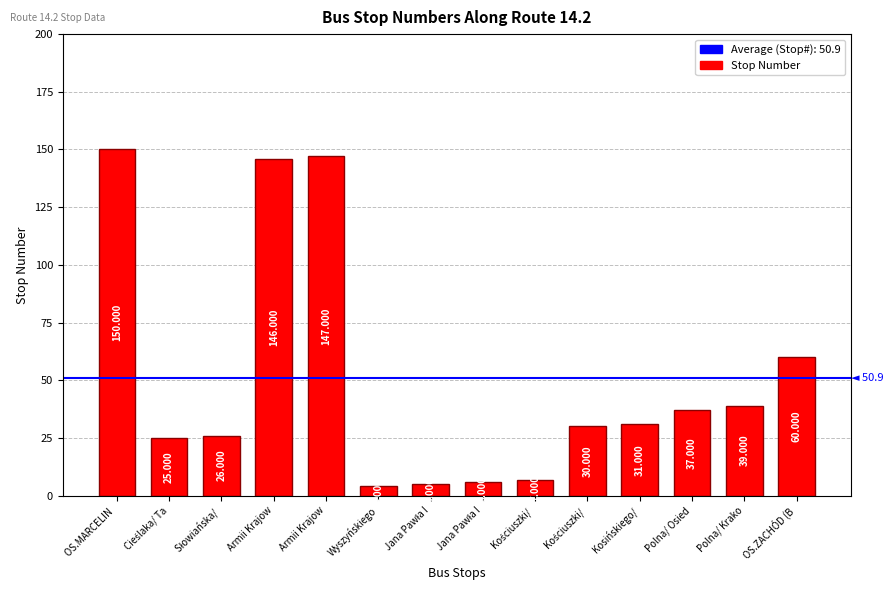

Does the chart contain any negative values?

No